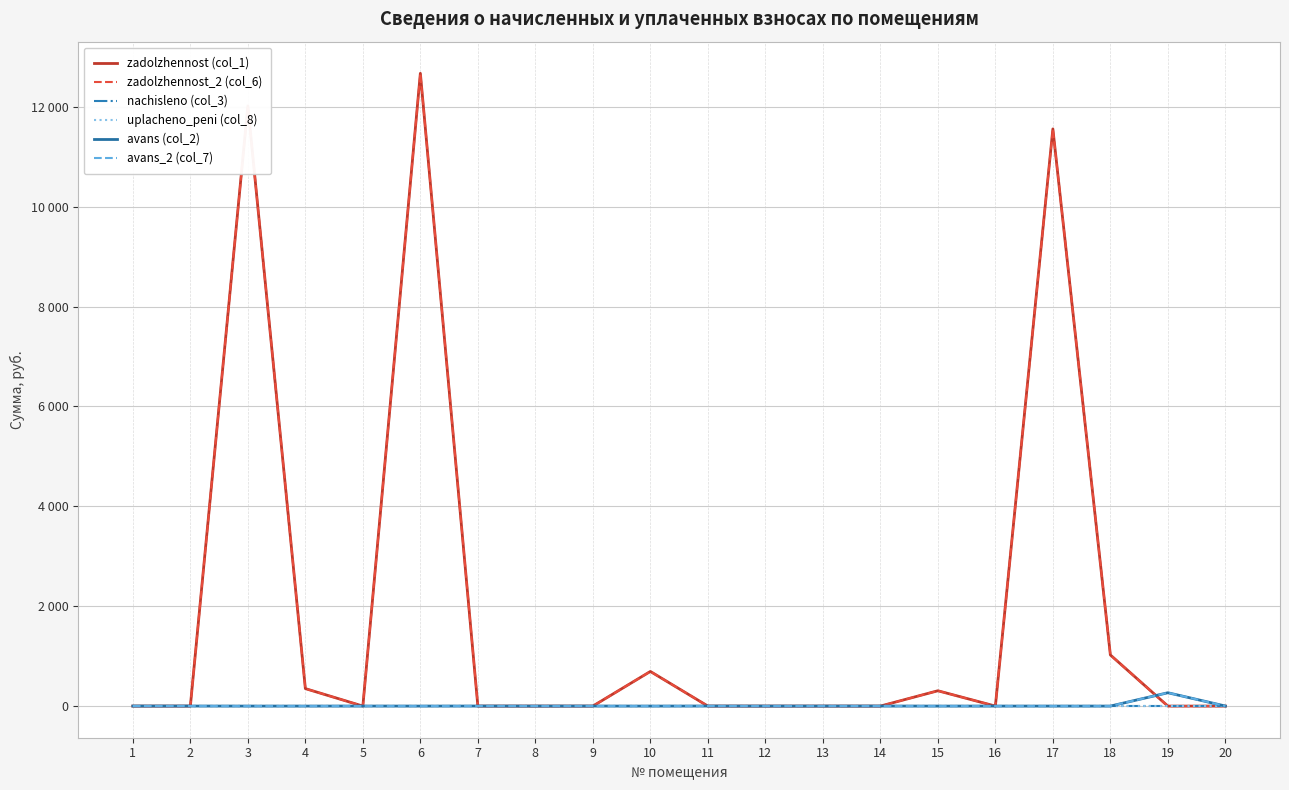

Which label corresponds to the smallest value in the chart?

1